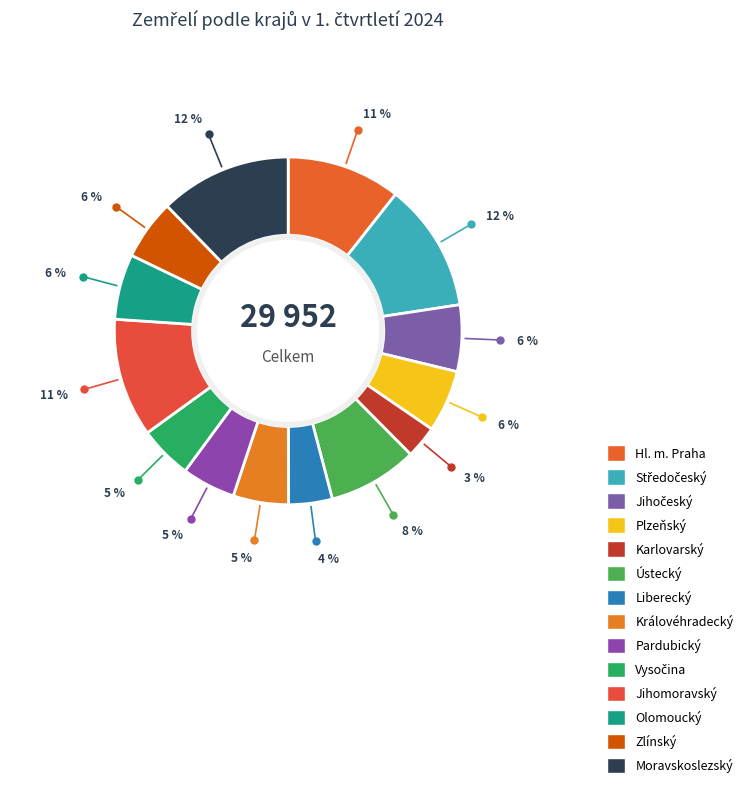

Count the number of slices in the pie.

14